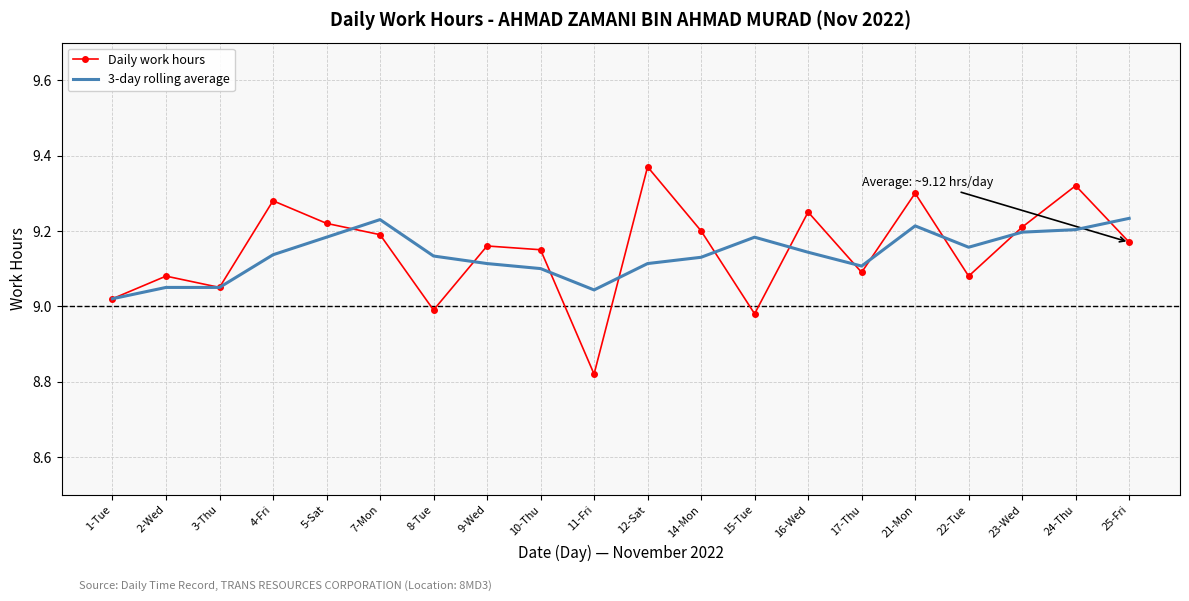

What is the total value across all series at 24-Thu?

18.5